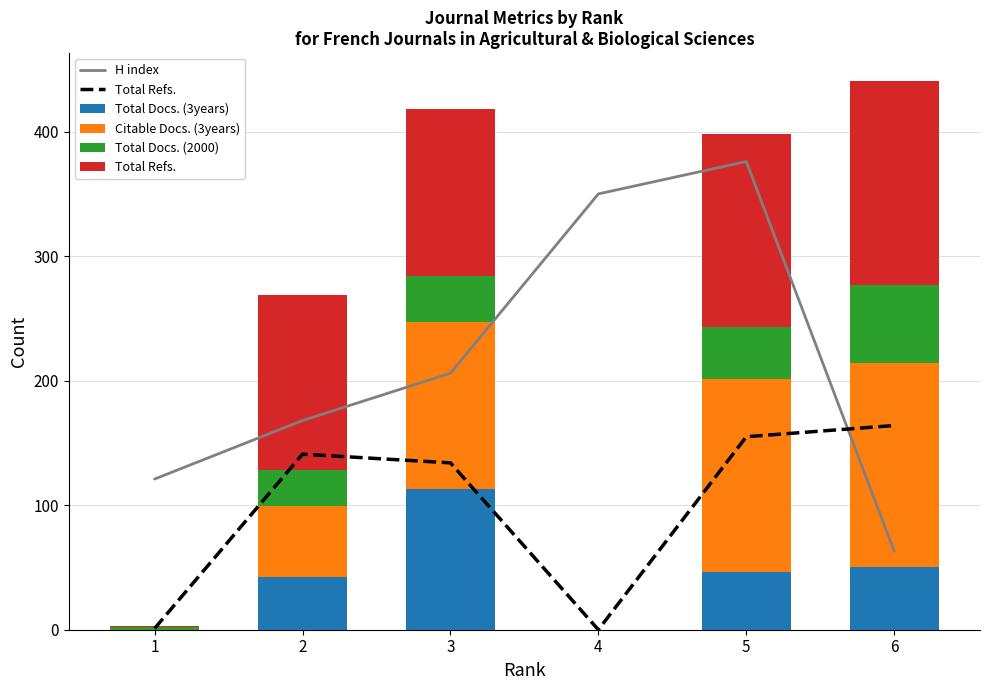

At which category is the sum across all series the highest?

5